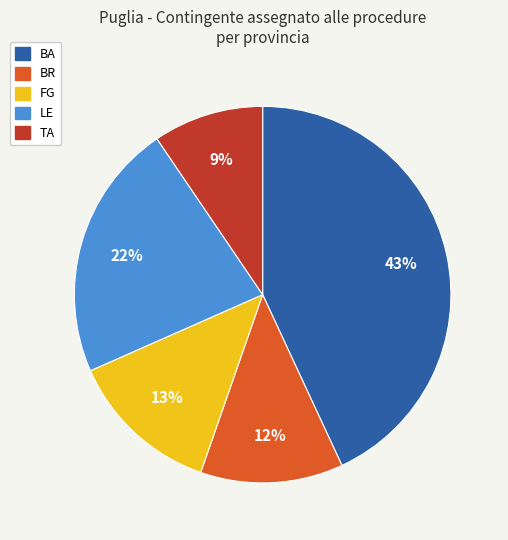

Does any single category account for the majority?

No